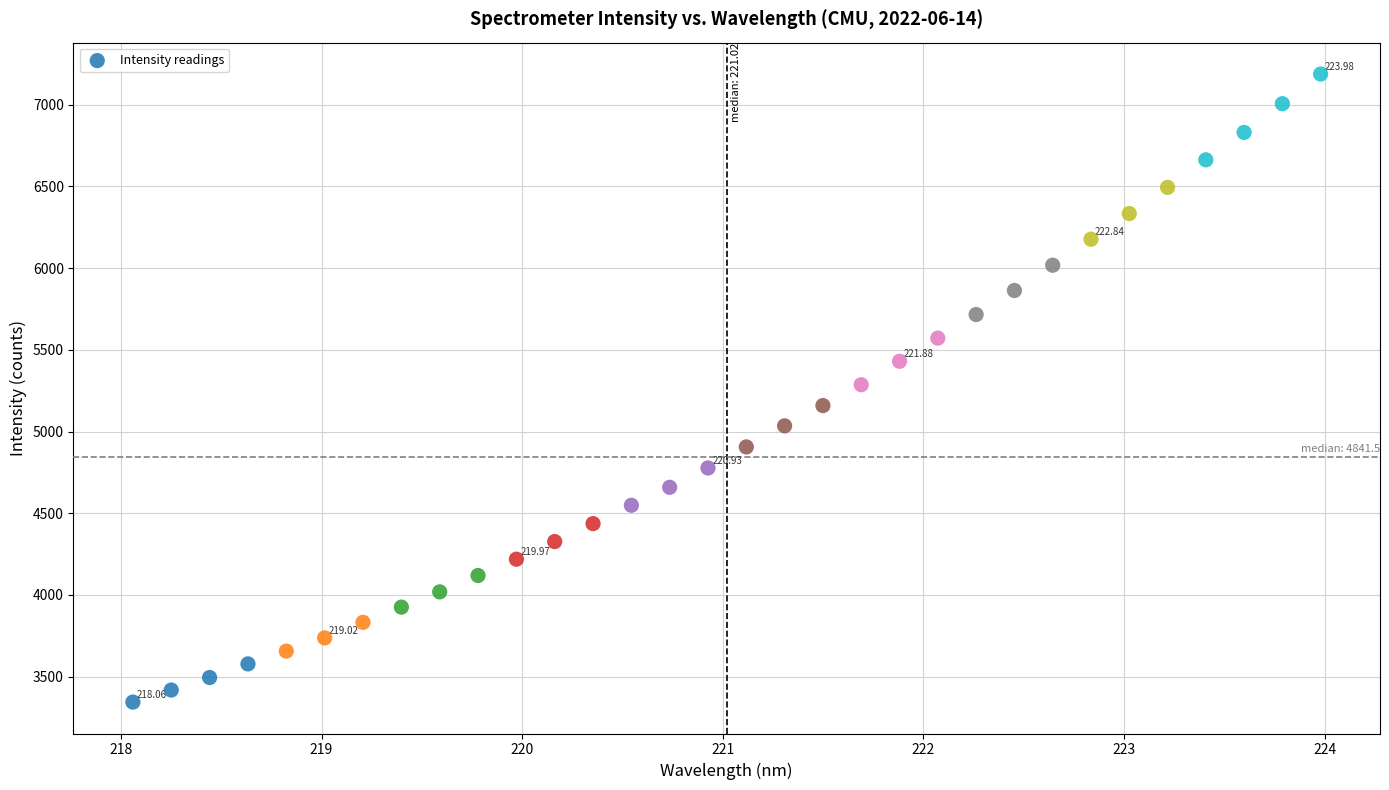

What is the range of X values (max minus min)?

5.9